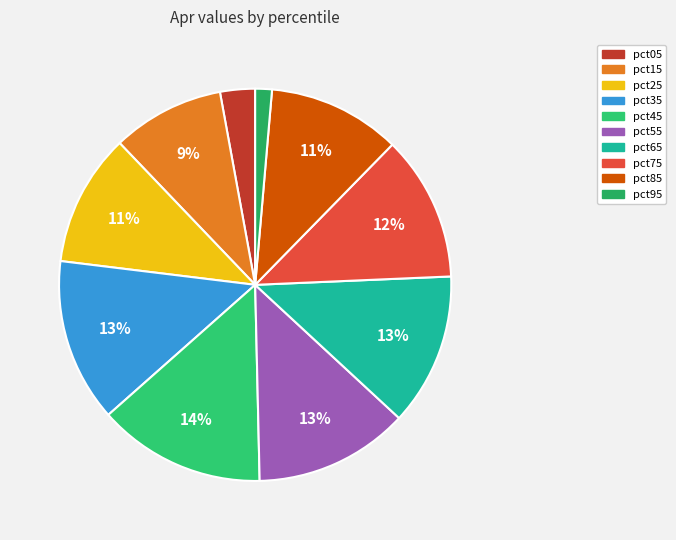

To the nearest percent, what portion does pct05 represent?

3%